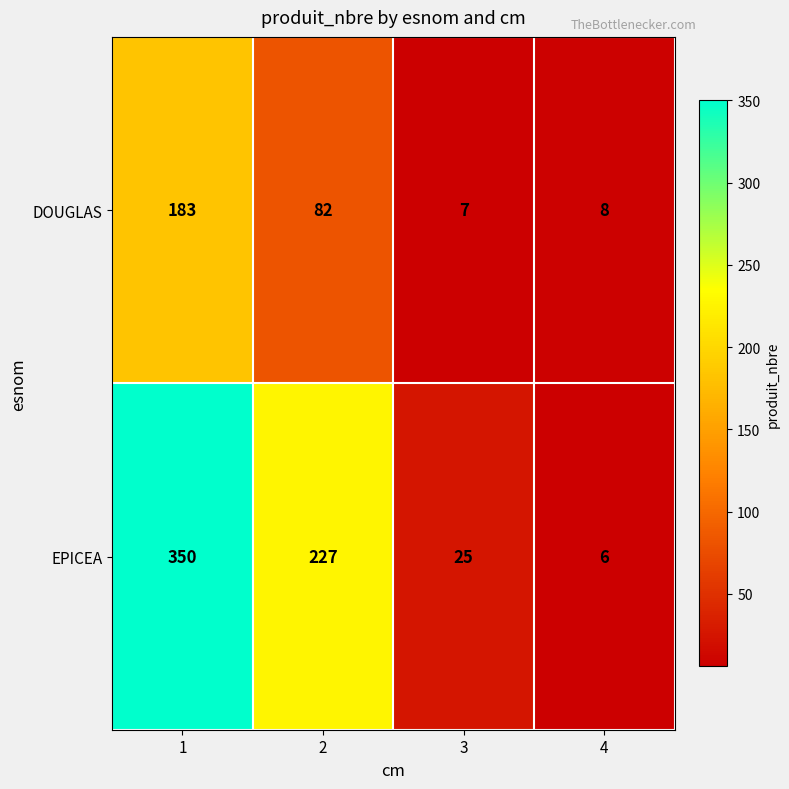

What is the spread (max minus min) of values at 4?

2